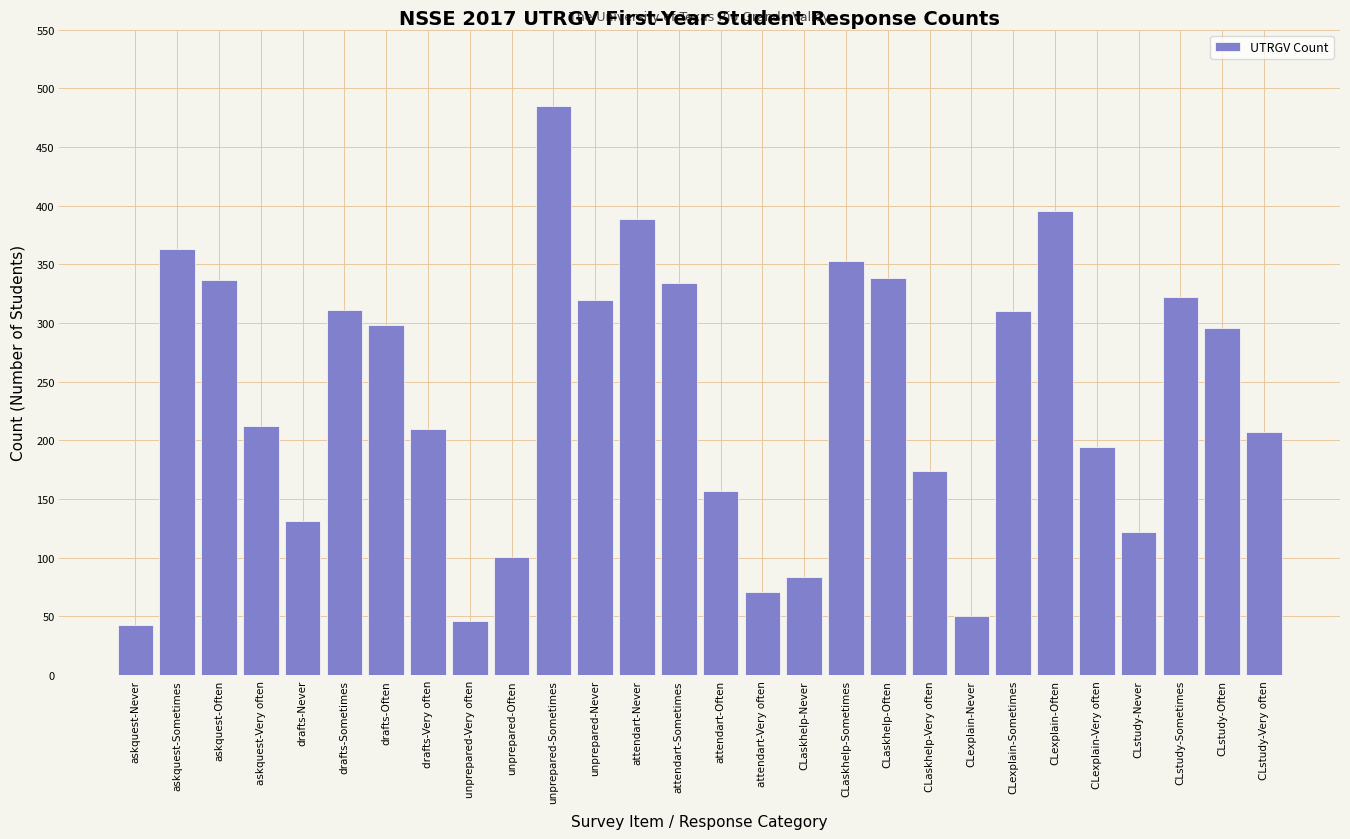

The value at CLstudy-Very often is 207. True or false?

True